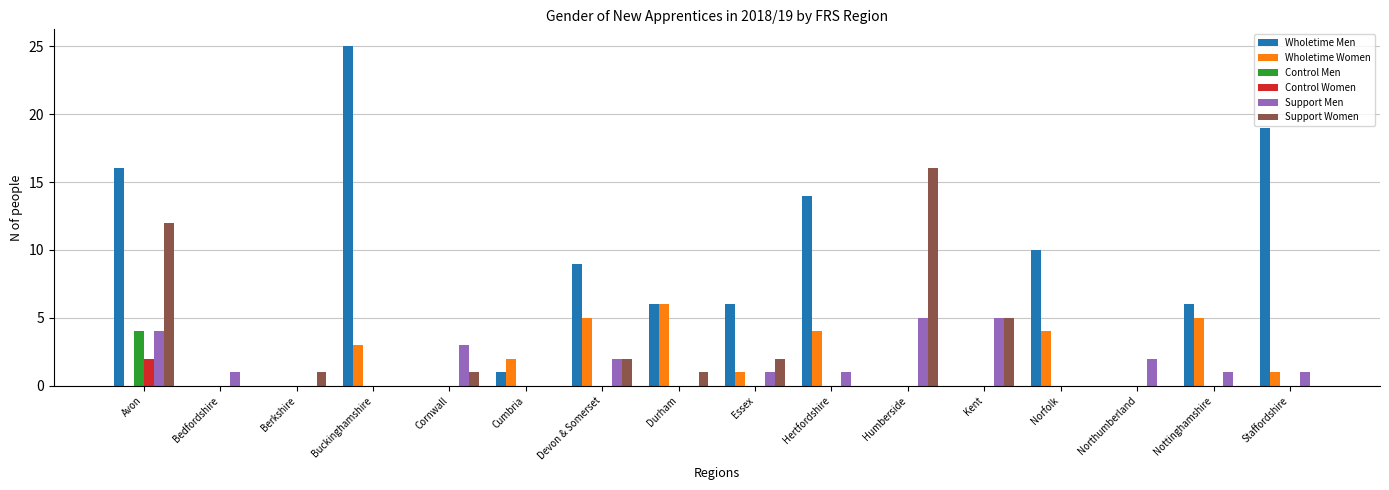

What is the approximate value of Wholetime Men at Avon?

16